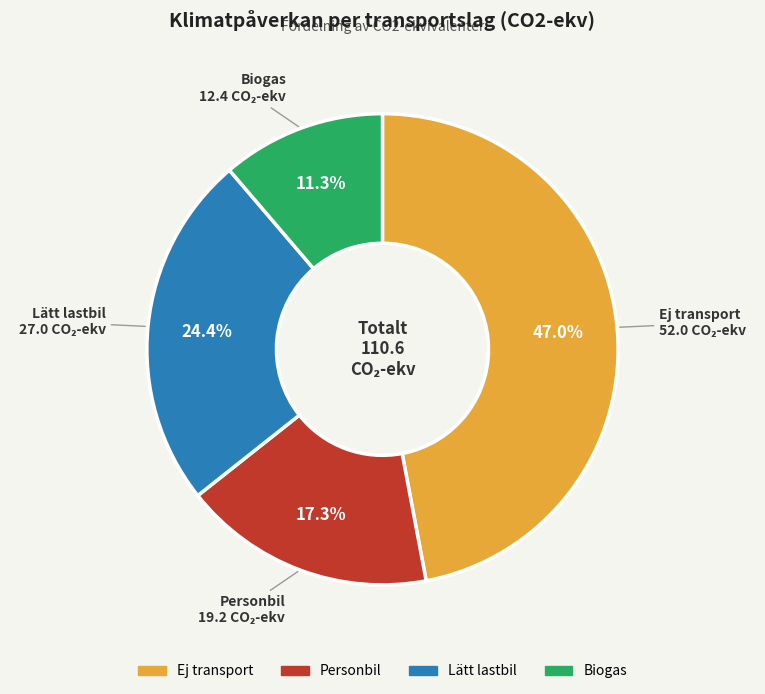

Rank the categories by value from highest to lowest.

Ej transport, Lätt lastbil, Personbil, Biogas